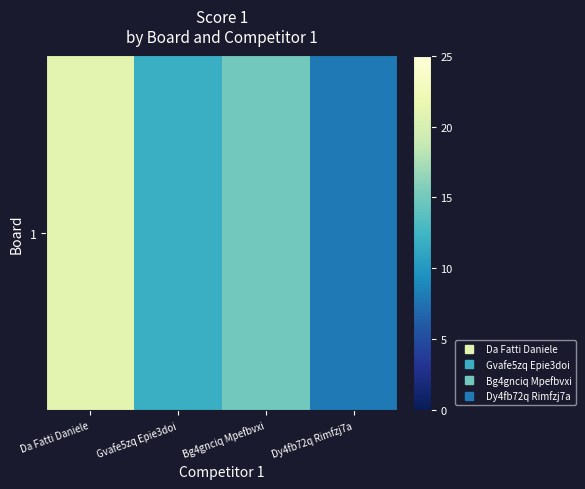

Read the value at Gvafe5zq Epie3doi, to the nearest 5.

10